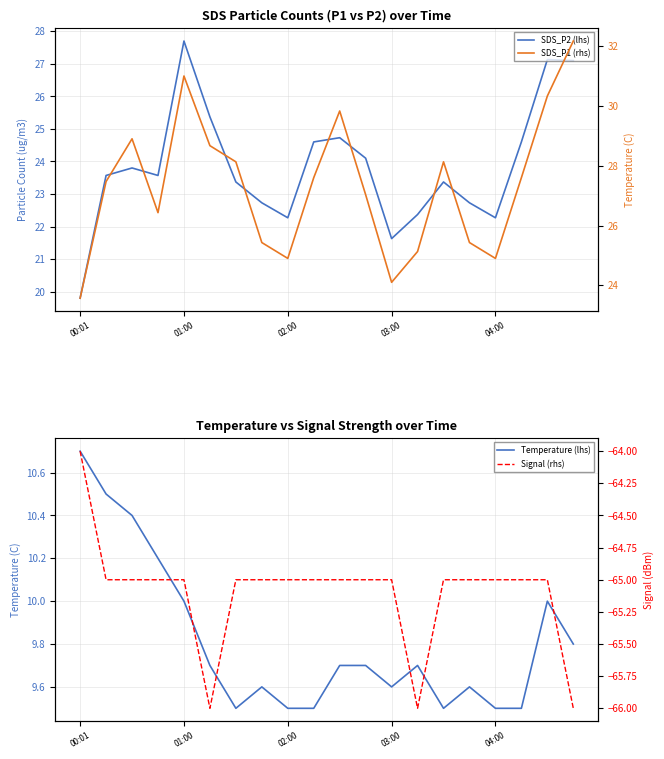

Rank the series at 11 from lowest to highest value.

Signal (rhs), Temperature (lhs), SDS_P2 (lhs), SDS_P1 (rhs)